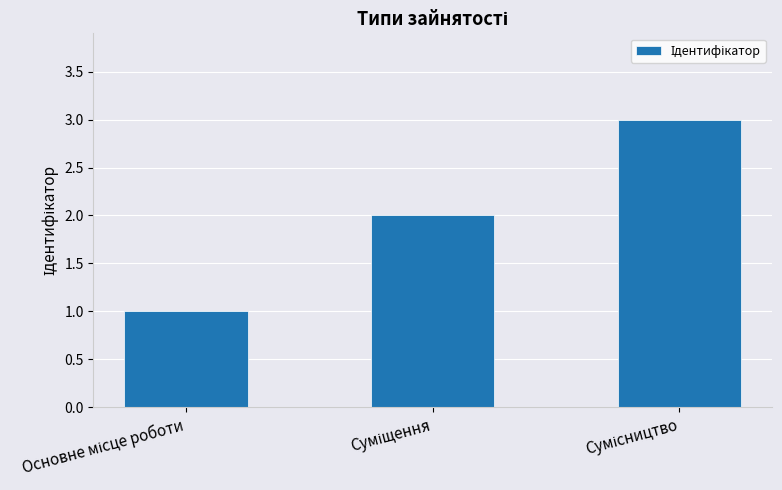

What is the greatest value displayed?

3